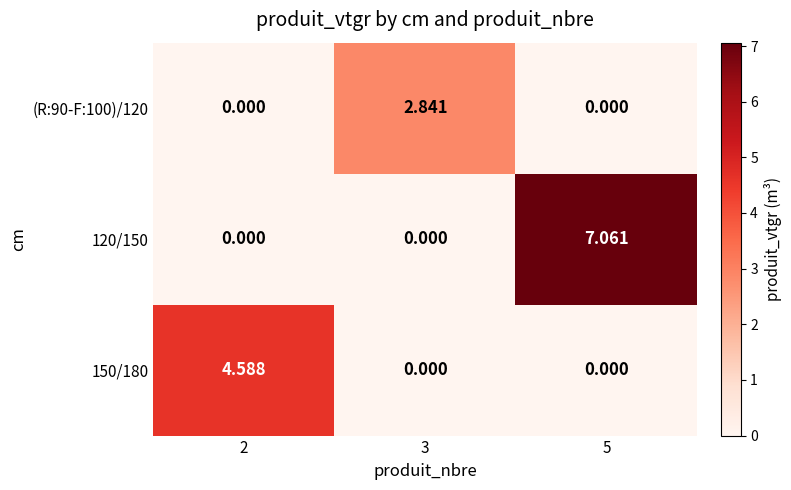

Is the value of 120/150 at 2 greater than the value of 150/180 at 2?

No